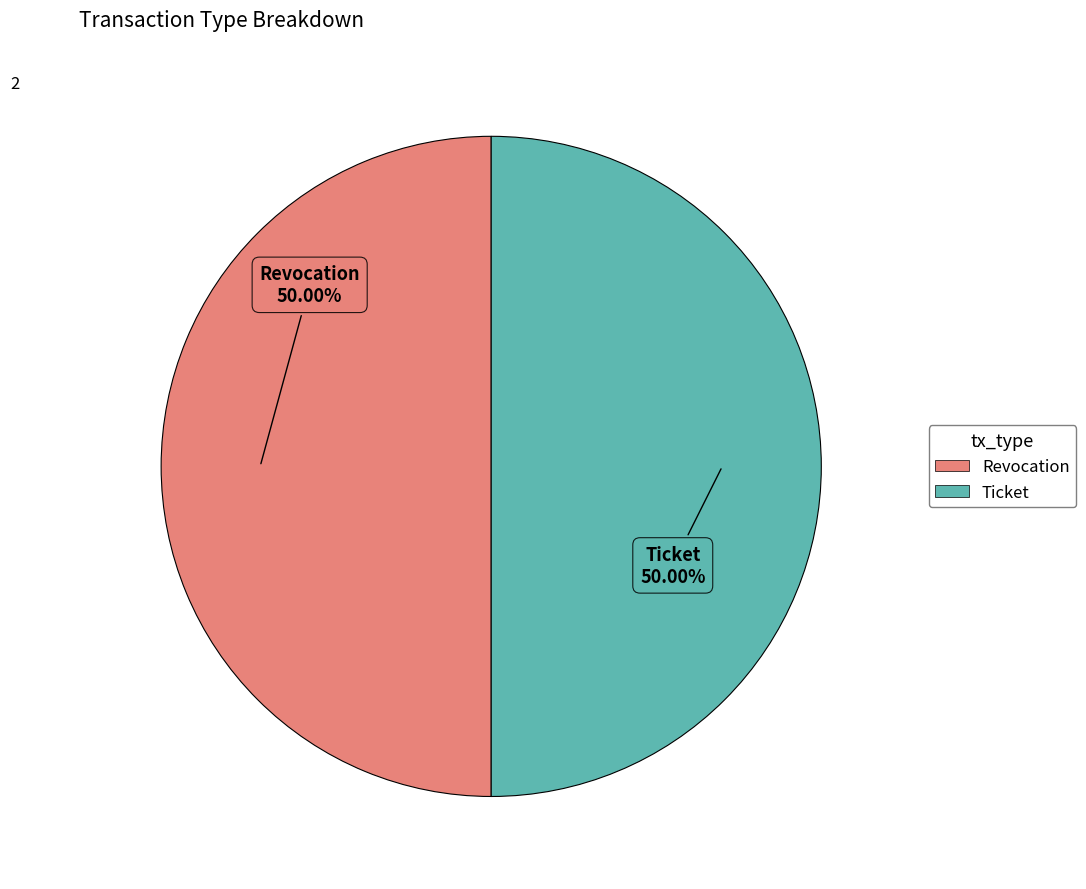

True or false: Ticket accounts for 60% of the total.

False